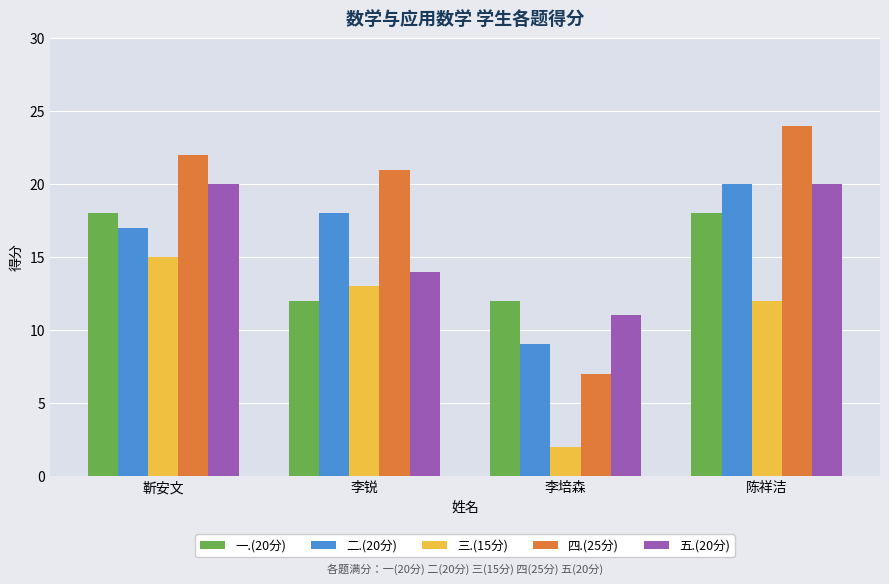

How many bars are there in each group?

5